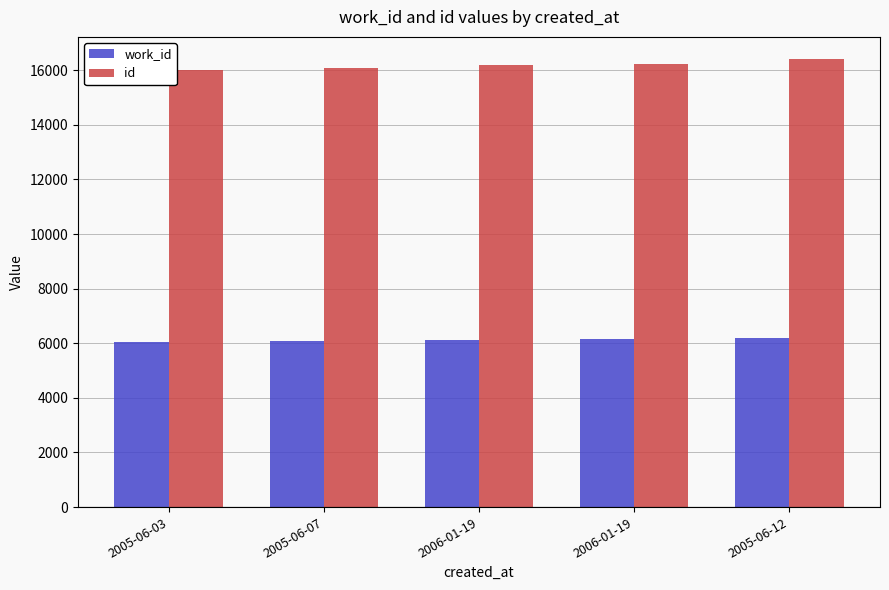

What are all the series names shown in the legend?

work_id, id